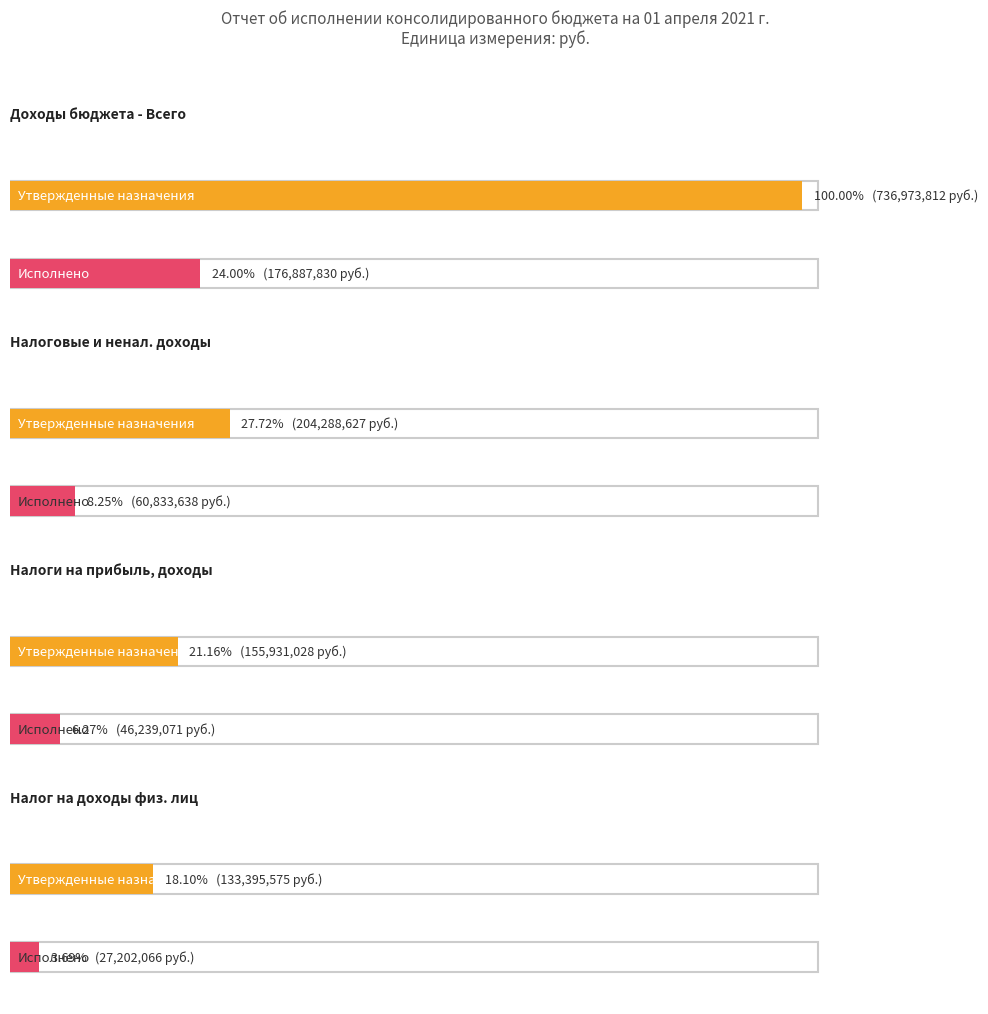

Which series has the widest spread of values?

Утвержденные назначения